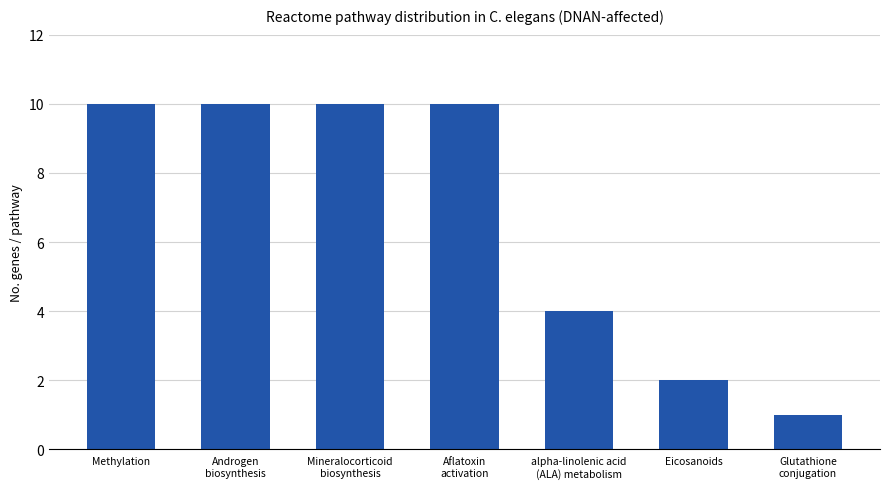

How many bars are there in total?

7